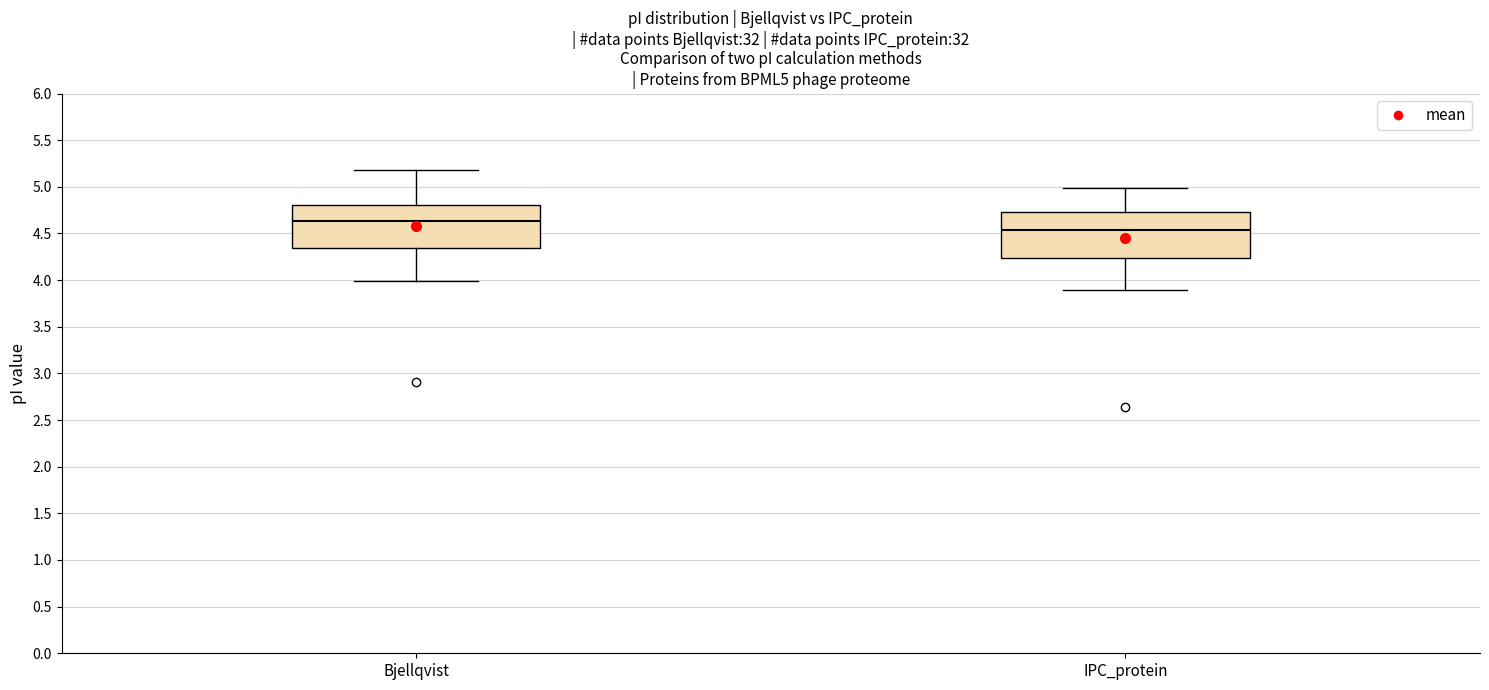

Which box has the highest median line?

Bjellqvist